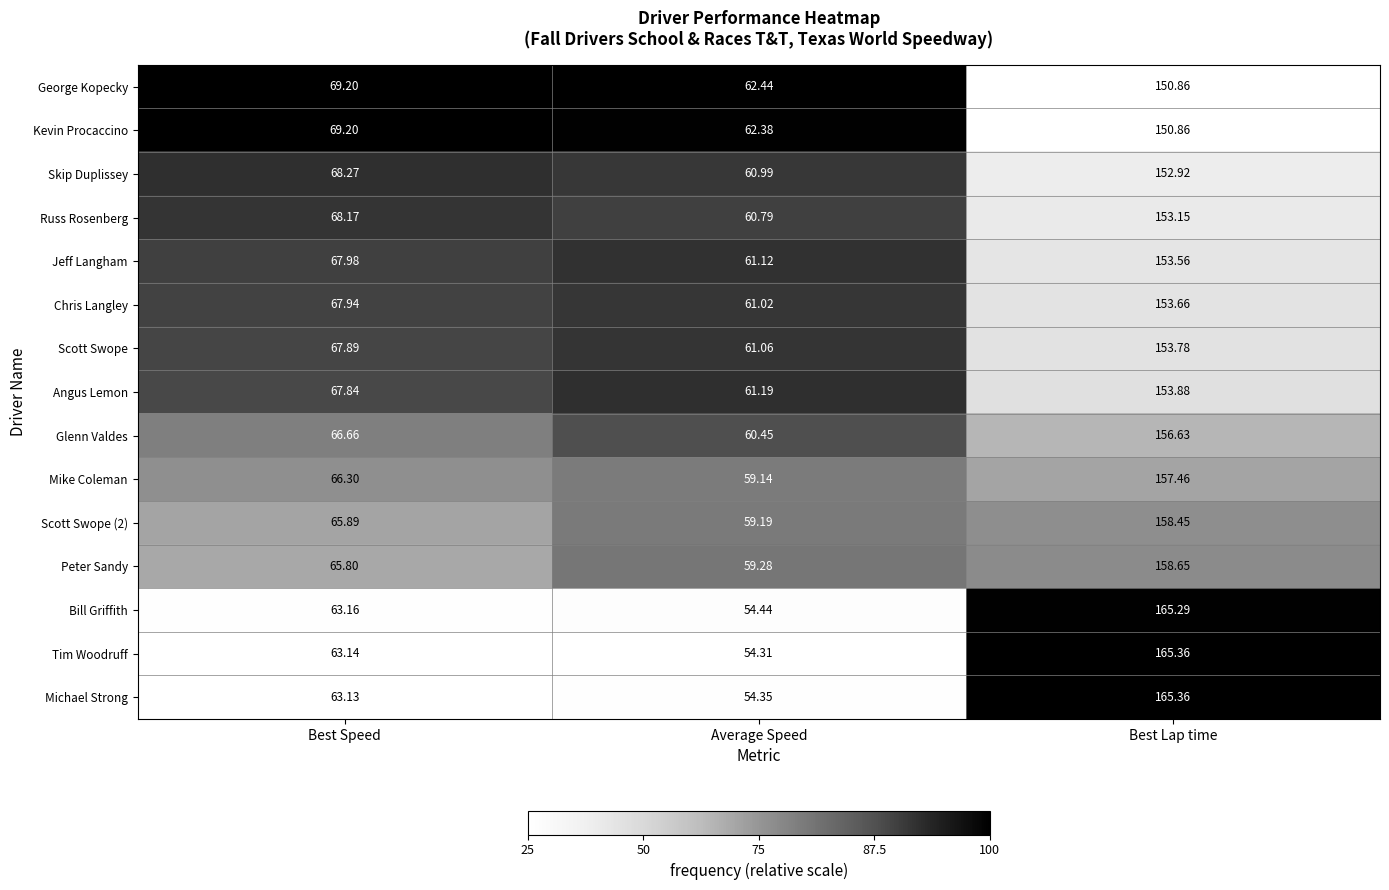

Which series has the largest total across all categories?

Glenn Valdes